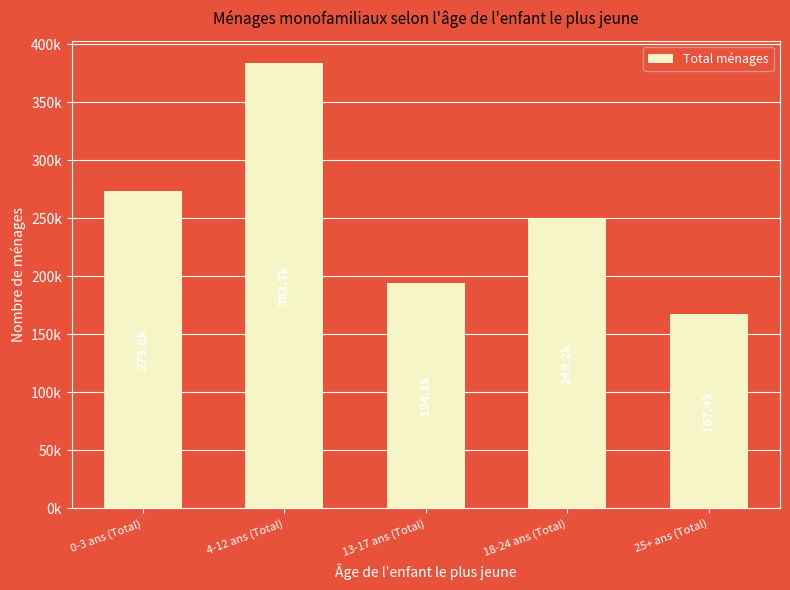

What is the minimum value shown in the chart?

167402.6